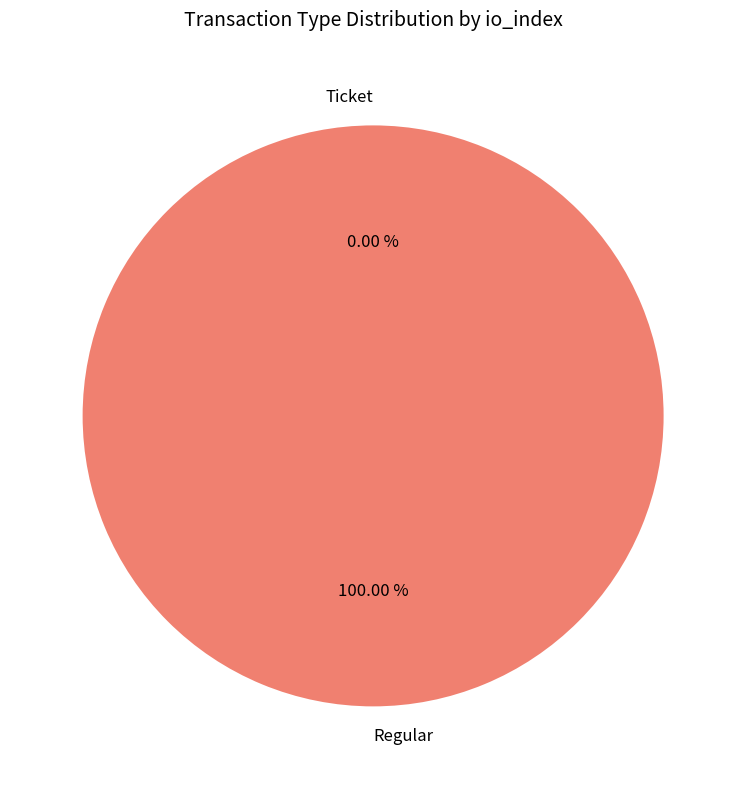

To the nearest percent, what is the difference between the Regular and Ticket slice percentages?

100%